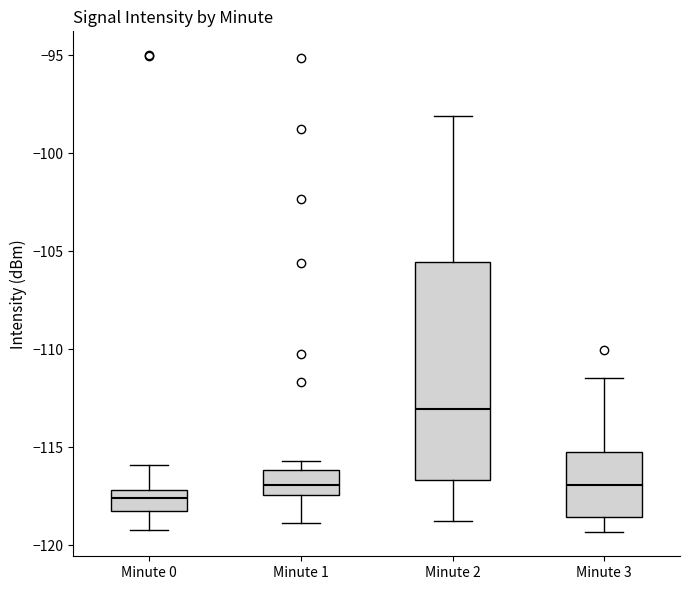

Reading left to right, read every box against the y-axis: the position of its median line, the range the box covers, and the ends of its whiskers. The values are not printed on the chart, so give them approximately, as read against the axis.

Minute 0: median -117.5, box -118.5 to -117.0, whiskers -119.0 to -116.0
Minute 1: median -117.0, box -117.5 to -116.0, whiskers -119.0 to -115.5
Minute 2: median -113.0, box -116.5 to -105.5, whiskers -119.0 to -98.0
Minute 3: median -117.0, box -118.5 to -115.0, whiskers -119.5 to -111.5